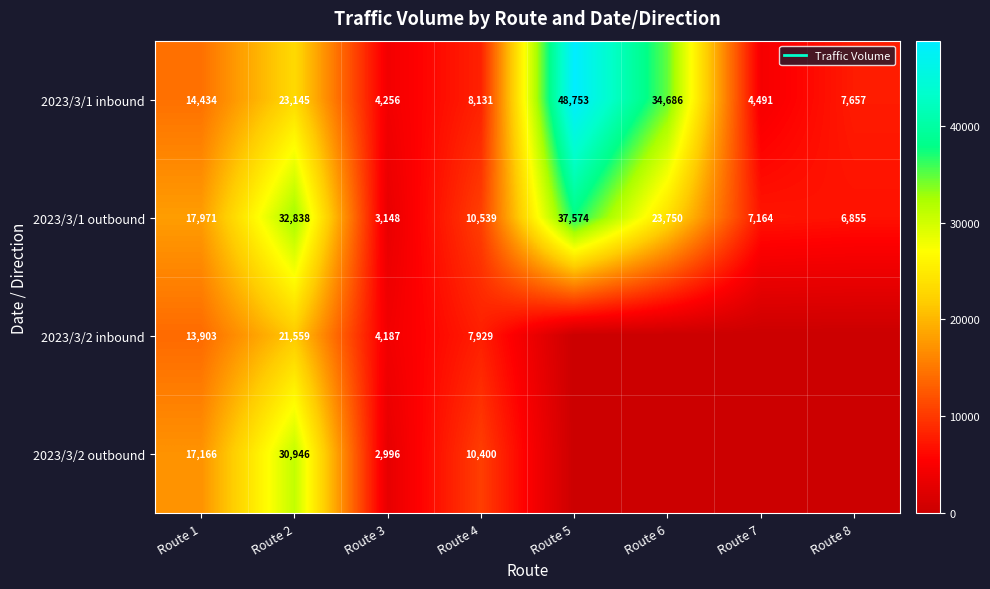

What is the sum of all 2023/3/1 inbound values?

145553